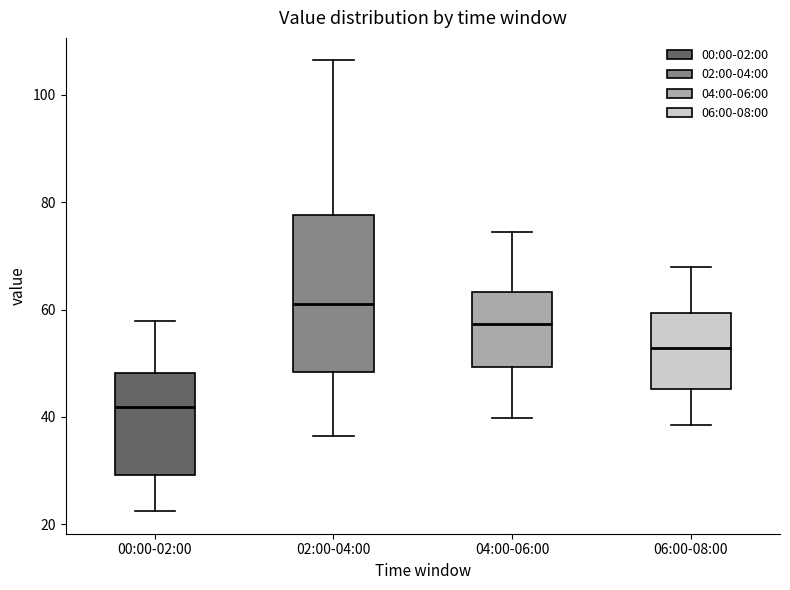

Comparing the boxes themselves (not the whiskers), which one is the tallest?

02:00-04:00